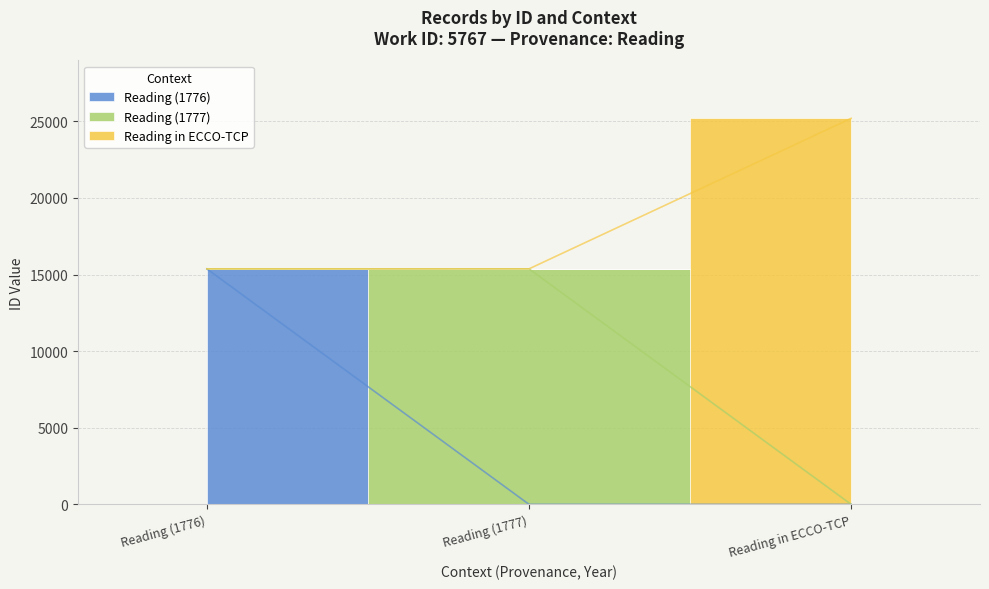

Is it true that the value at Reading (1777) is 15369?

True